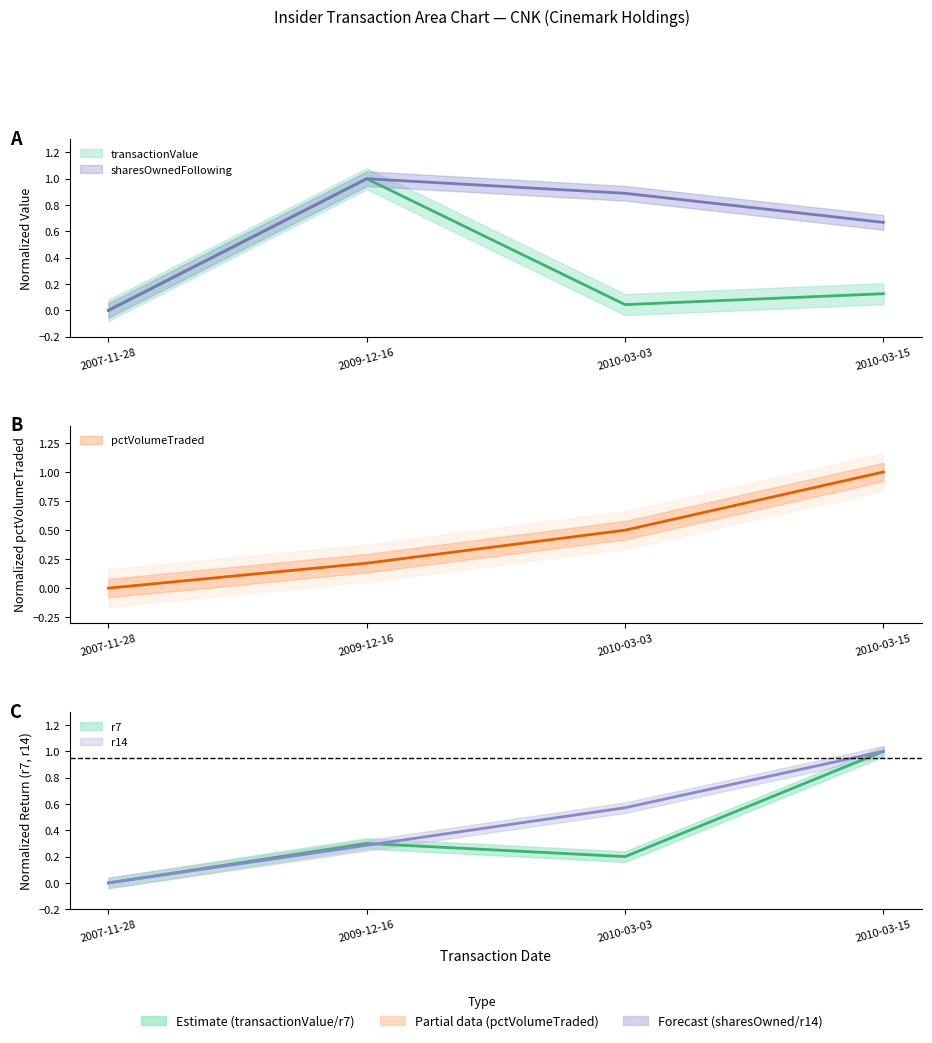

At which category does r7 reach its first local valley?

2010-03-03